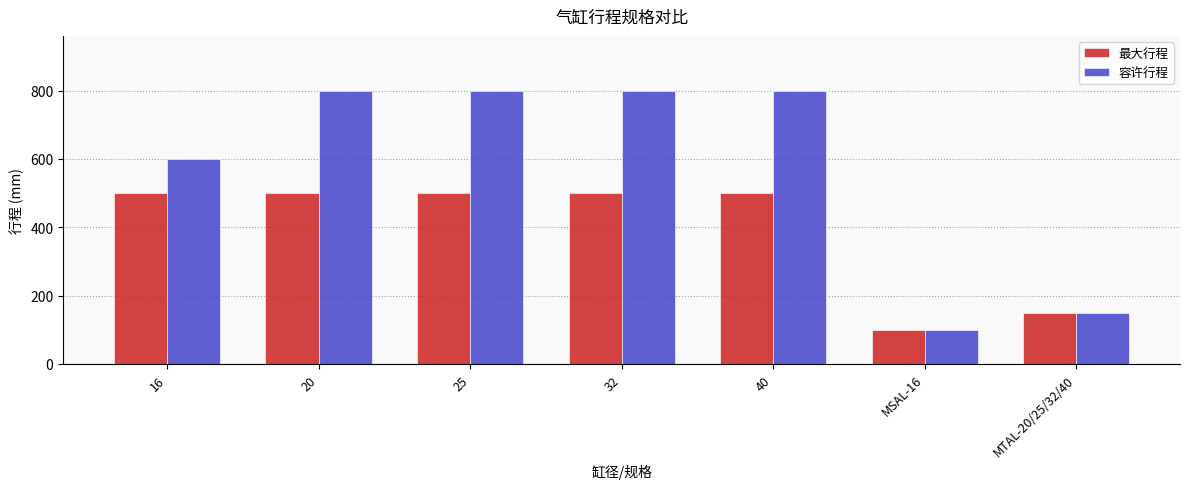

What is the sum of the 容许行程 values at 25 and 16?

1400